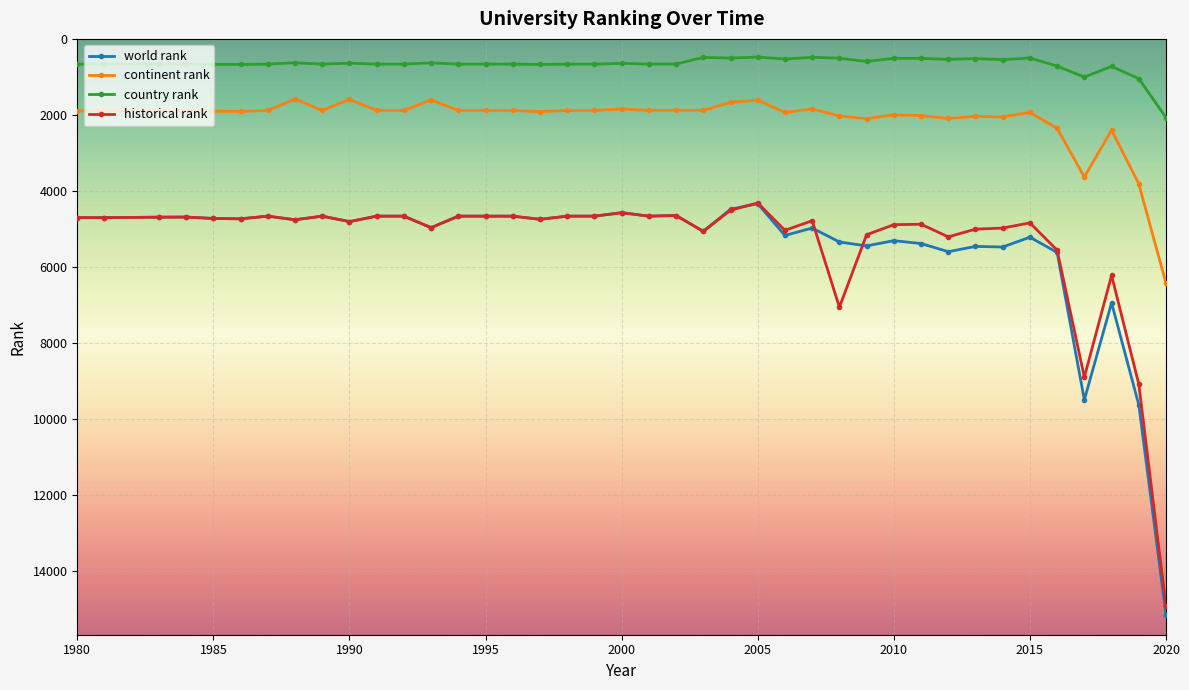

What is the difference between the maximum and minimum values in the historical rank series?

10617.5